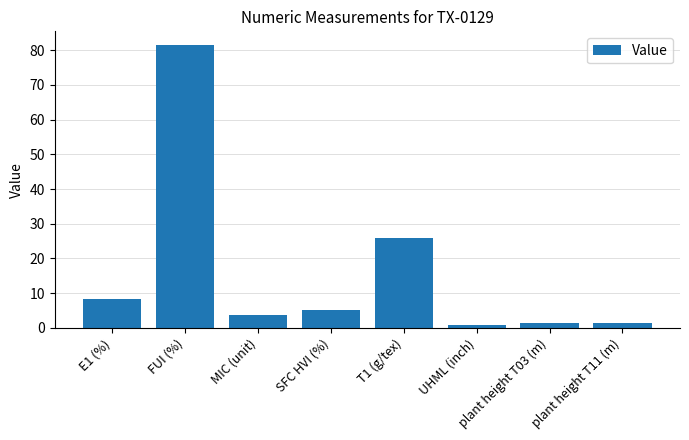

How many bars are there in total?

8